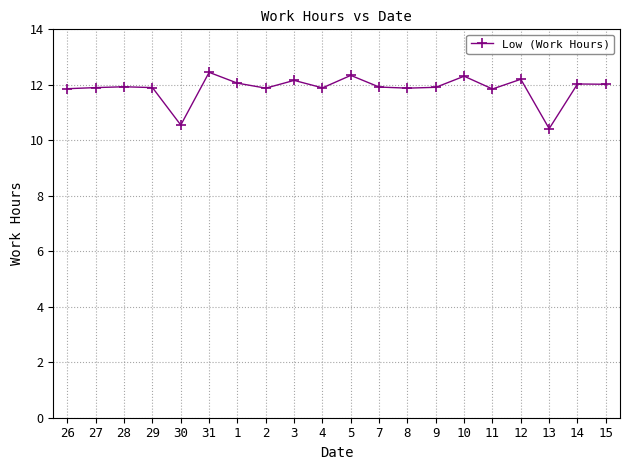

What is the value of the 7th point from the left?

12.1